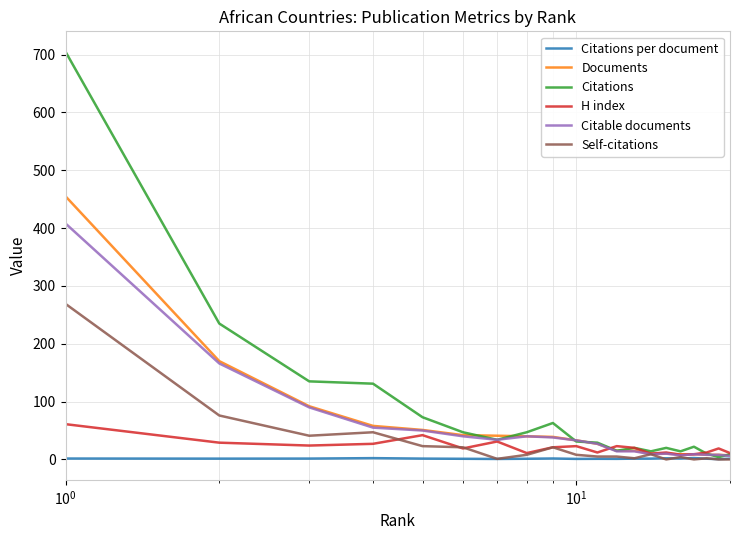

What is the maximum value shown in the chart?

705.0